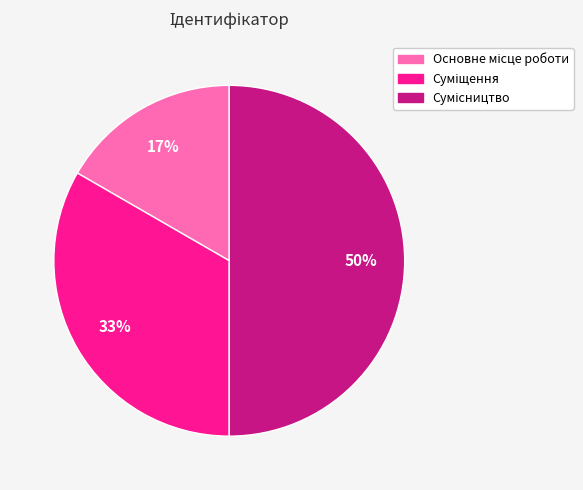

To the nearest percent, what is the average slice percentage?

33%